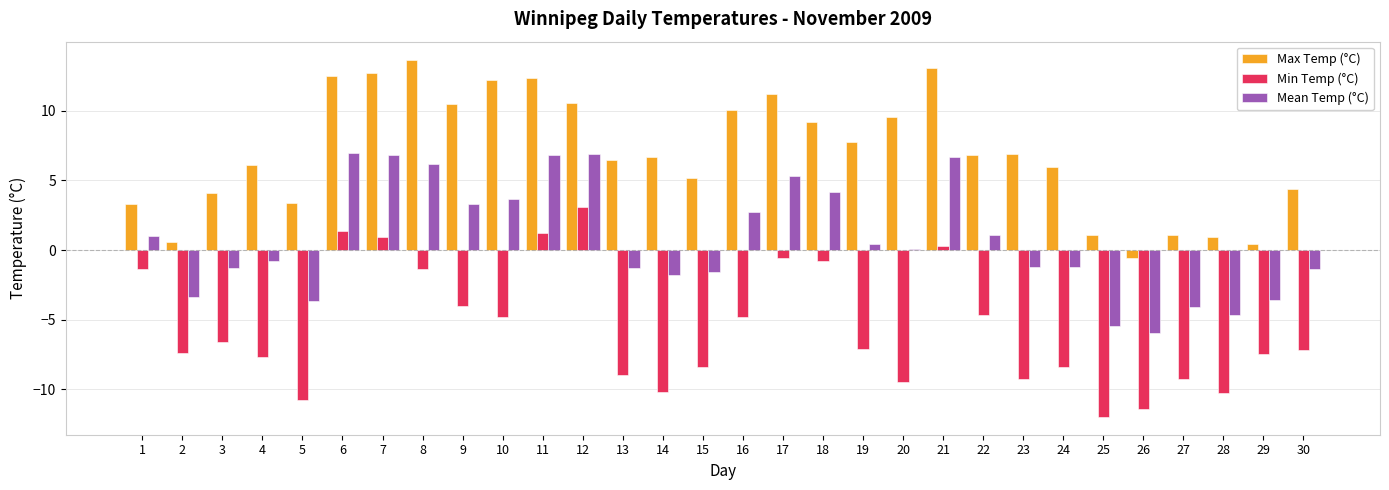

The value of Mean Temp (°C) at 24 is -1.2. True or false?

True